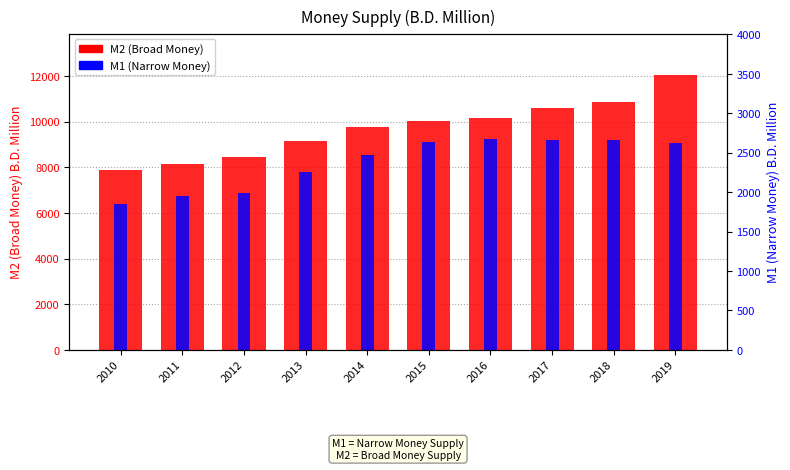

Are the bars grouped side by side (vs. stacked)?

Yes